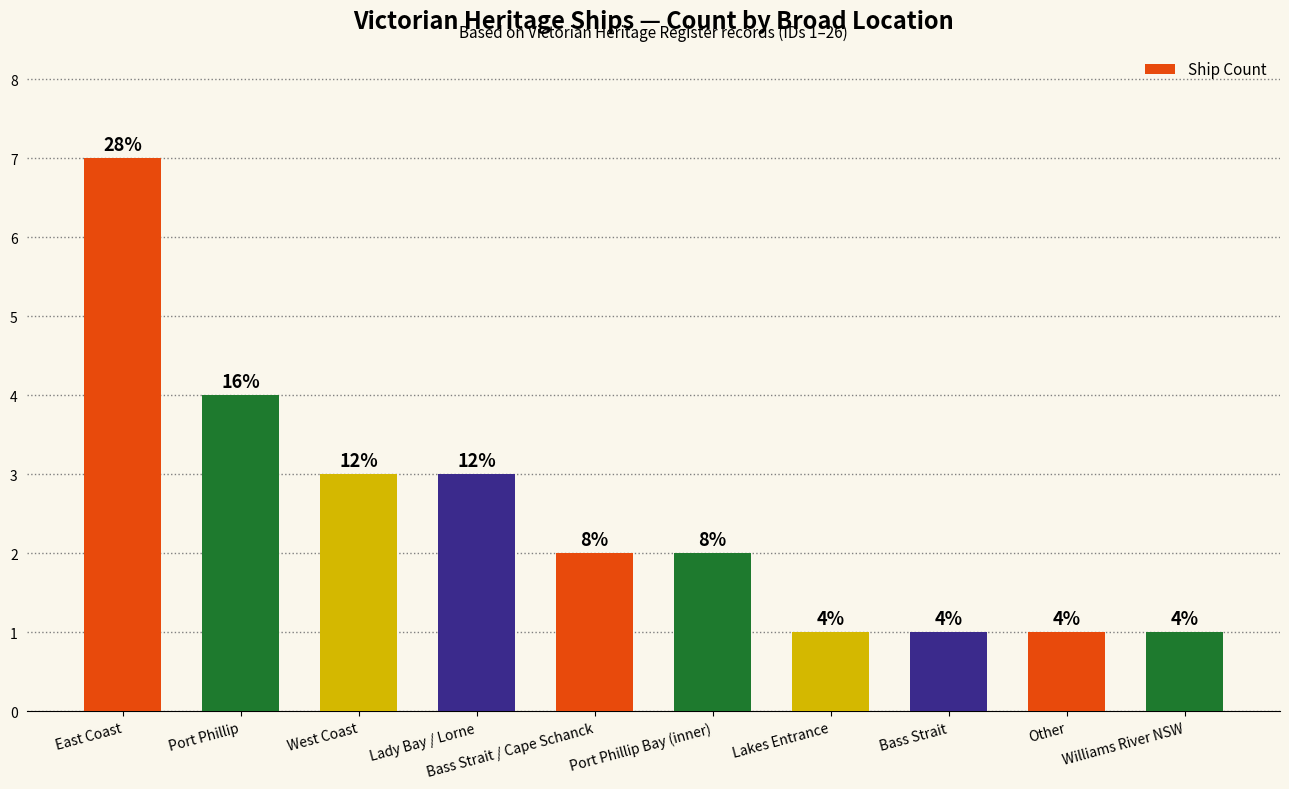

How many values are between 1 and 3?

8